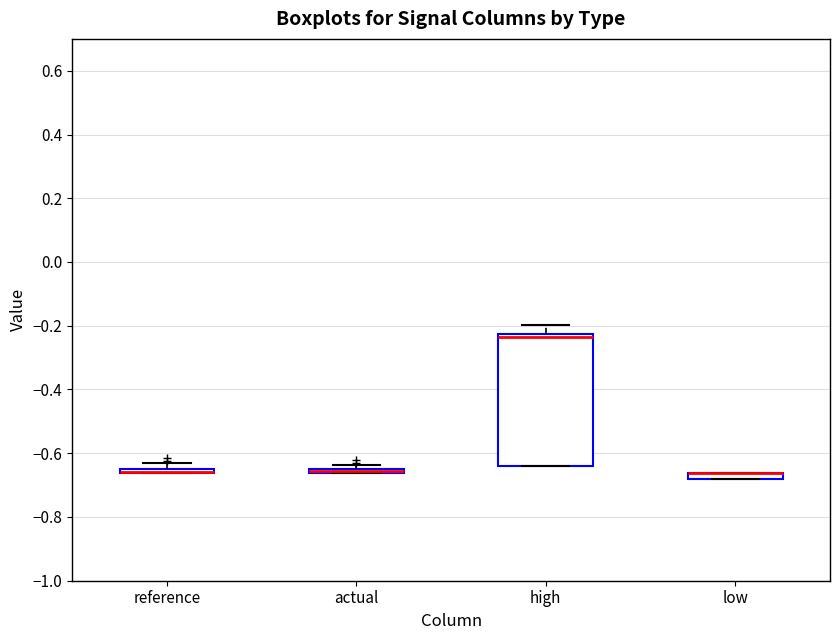

Where is the upper edge of the box for high on the y-axis? The values are not printed on the chart, so give them approximately, as read against the axis.

-0.22